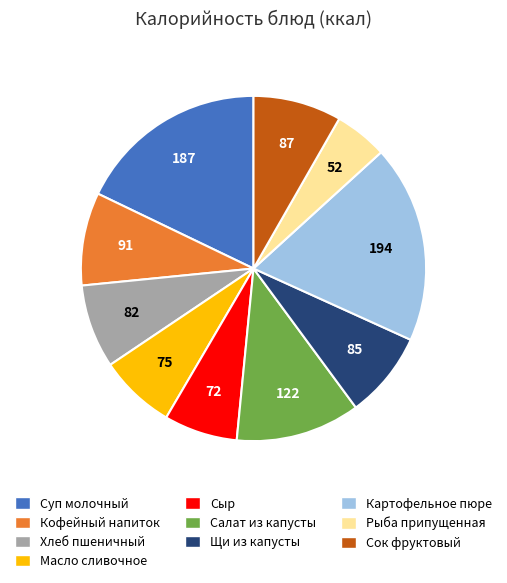

Does any single category account for the majority?

No